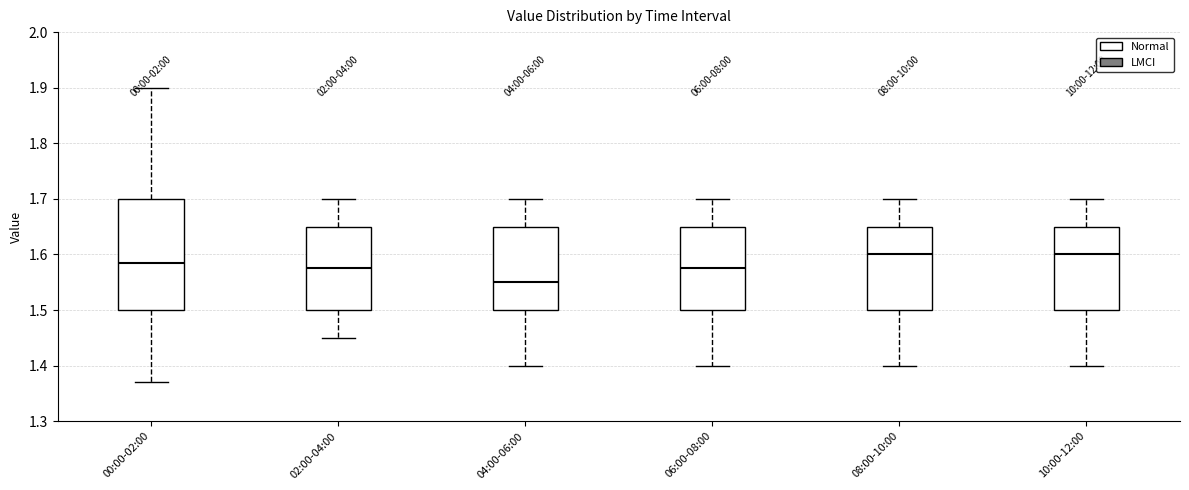

Reading left to right, read every box against the y-axis: the position of its median line, the range the box covers, and the ends of its whiskers. The values are not printed on the chart, so give them approximately, as read against the axis.

00:00-02:00: median 1.59, box 1.50 to 1.70, whiskers 1.37 to 1.90
02:00-04:00: median 1.58, box 1.50 to 1.65, whiskers 1.45 to 1.70
04:00-06:00: median 1.55, box 1.50 to 1.65, whiskers 1.40 to 1.70
06:00-08:00: median 1.58, box 1.50 to 1.65, whiskers 1.40 to 1.70
08:00-10:00: median 1.60, box 1.50 to 1.65, whiskers 1.40 to 1.70
10:00-12:00: median 1.60, box 1.50 to 1.65, whiskers 1.40 to 1.70